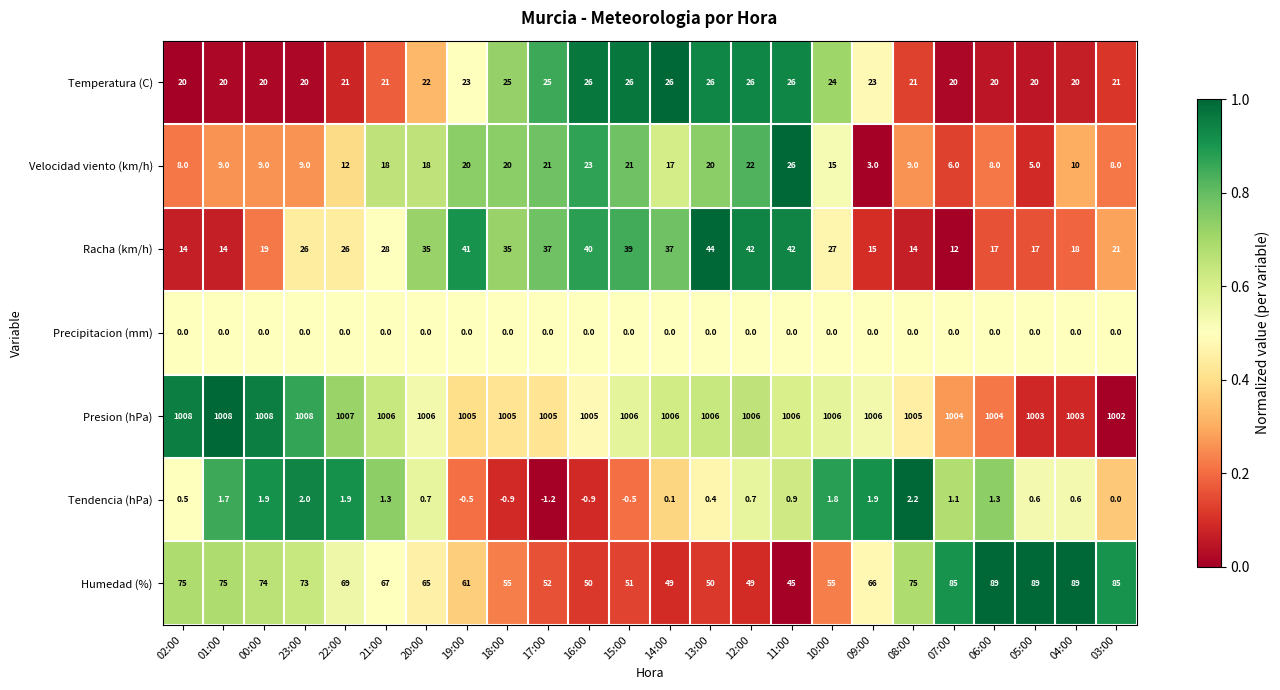

How many distinct data groups are displayed?

7